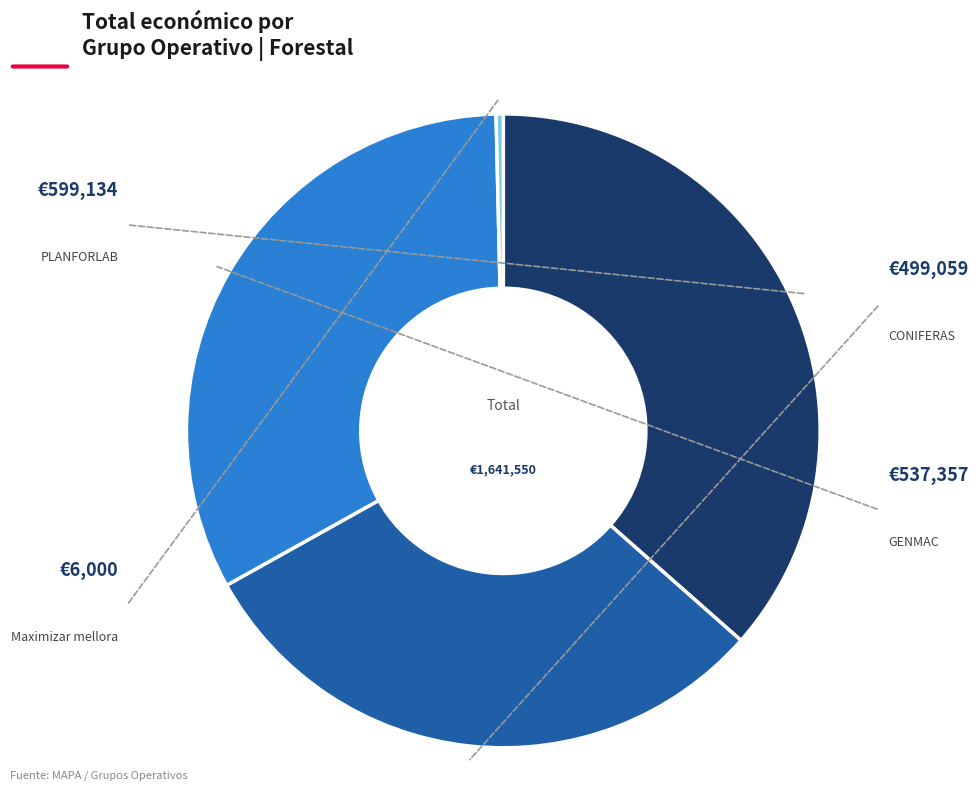

Rank the categories by value from lowest to highest.

Maximizar mellora, CONIFERAS, GENMAC, PLANFORLAB